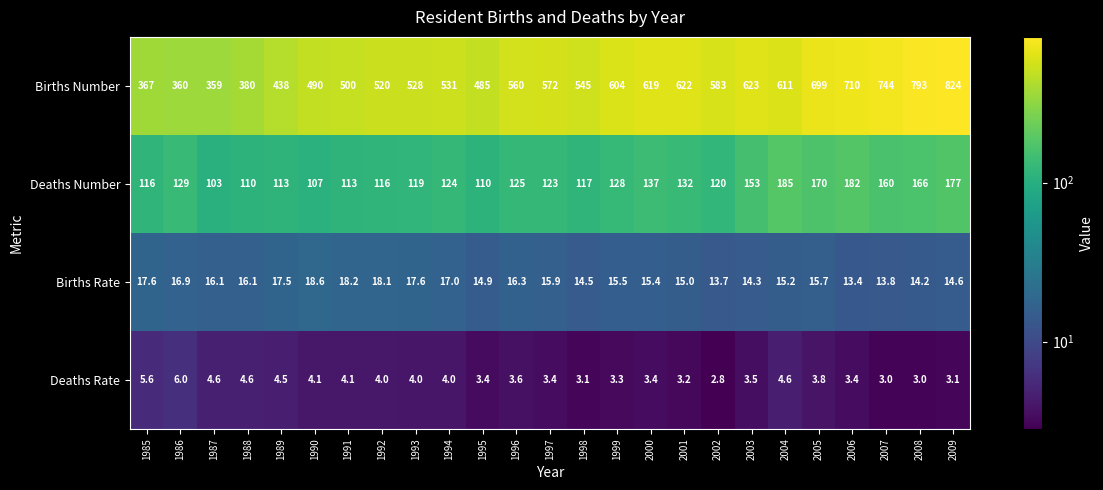

What is the difference between the maximum and minimum values in the Deaths Number series?

82.0